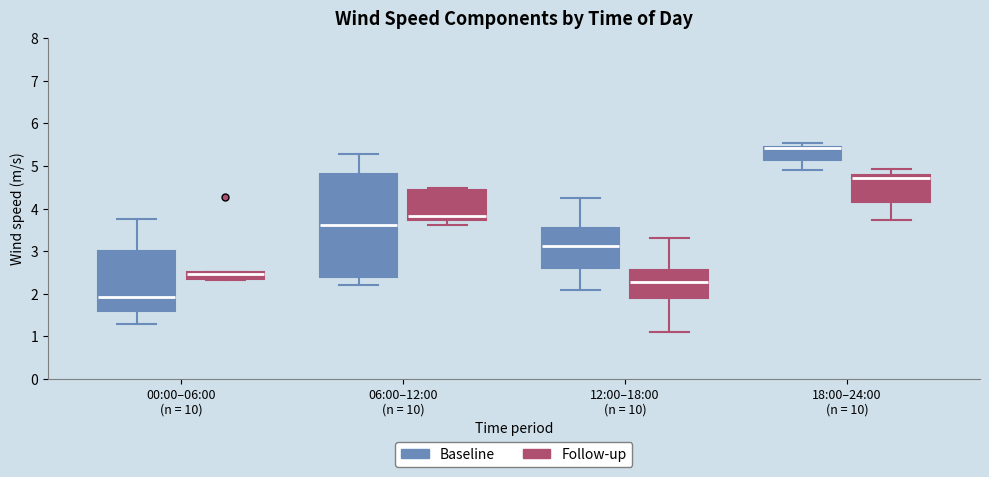

Which box is the tallest, from its lower edge to its upper edge?

06:00–12:00 (n = 10) (Baseline)